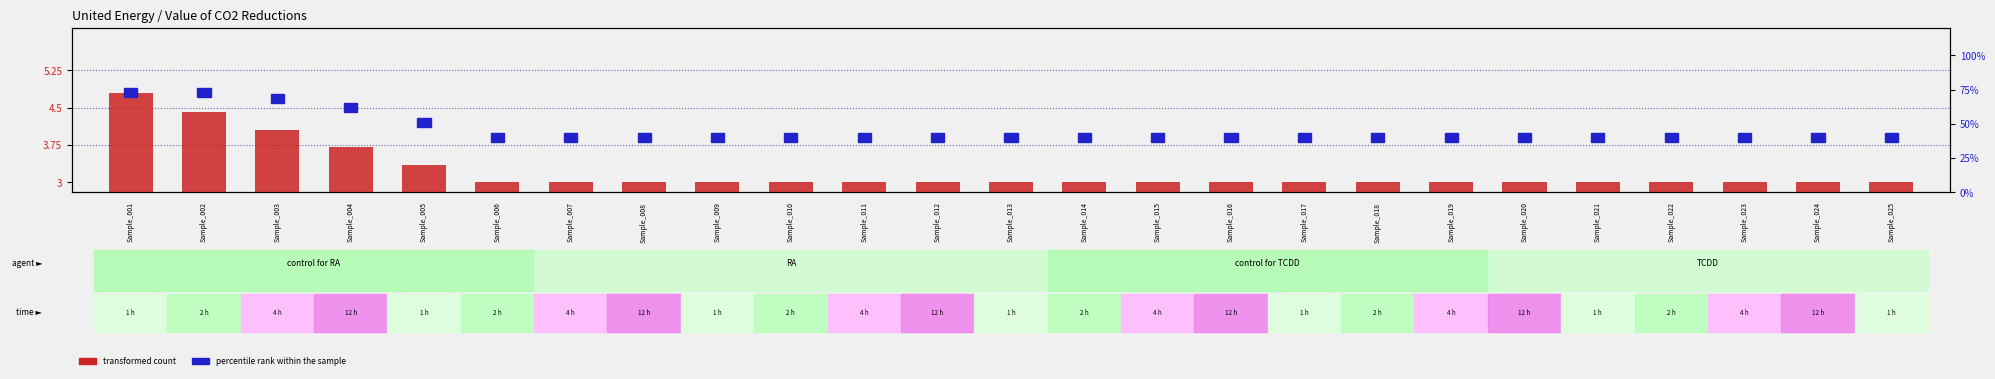

What is the maximum value shown in the chart?

4.8